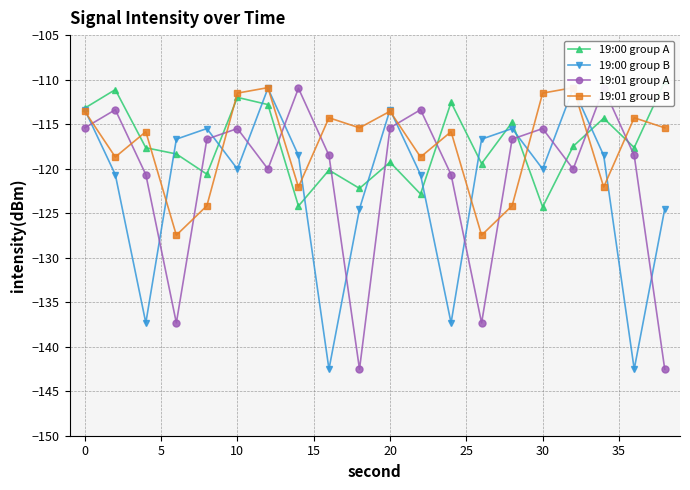

How many lines are shown in the chart?

4